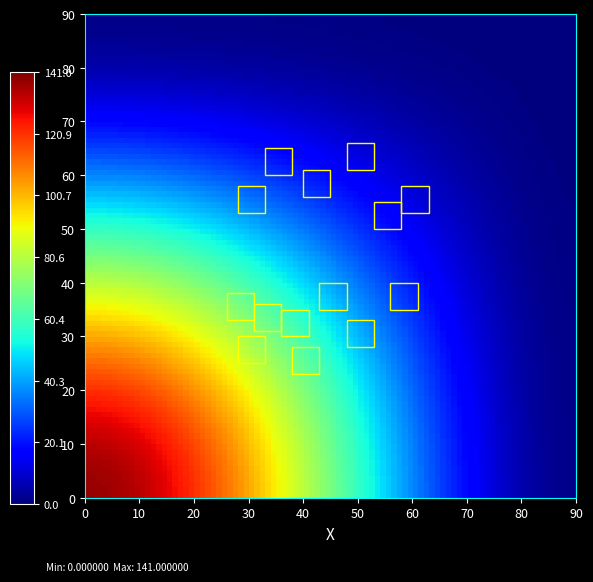

Which label corresponds to the largest value in the chart?

-1